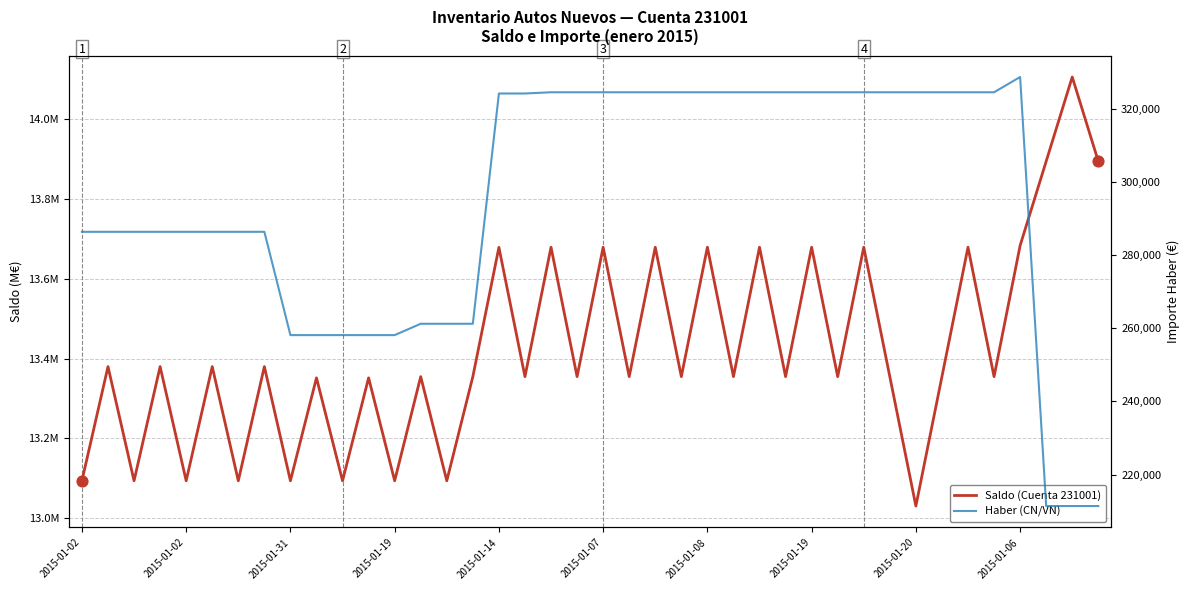

Which series contains the lowest Y value?

Haber (CN/VN)